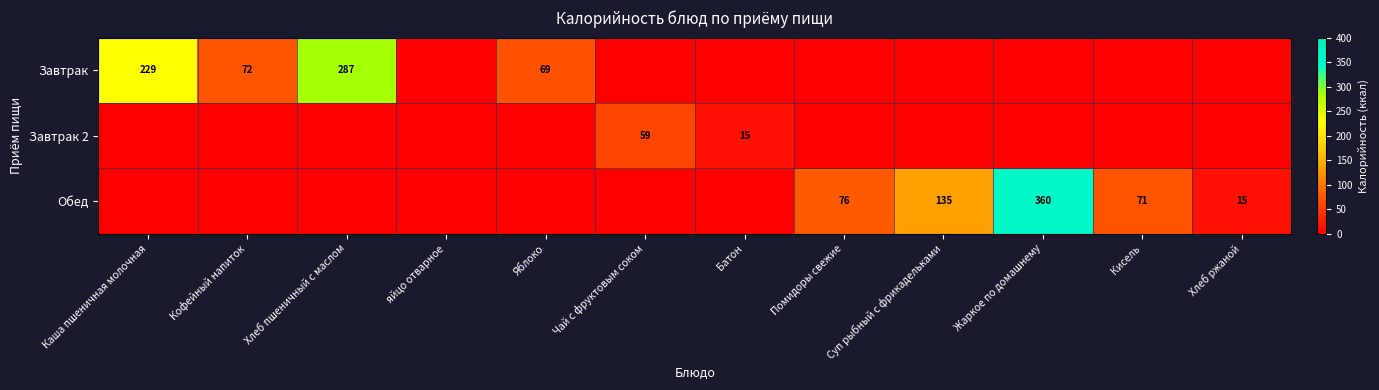

True or false: Обед has a value of 360 at Жаркое по домашнему.

True